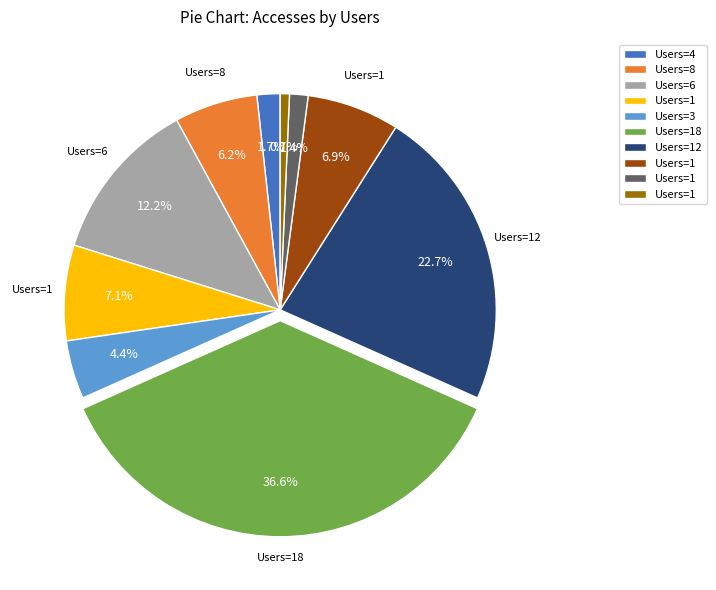

To the nearest percent, what is the difference between the largest and smallest slice percentages?

36%